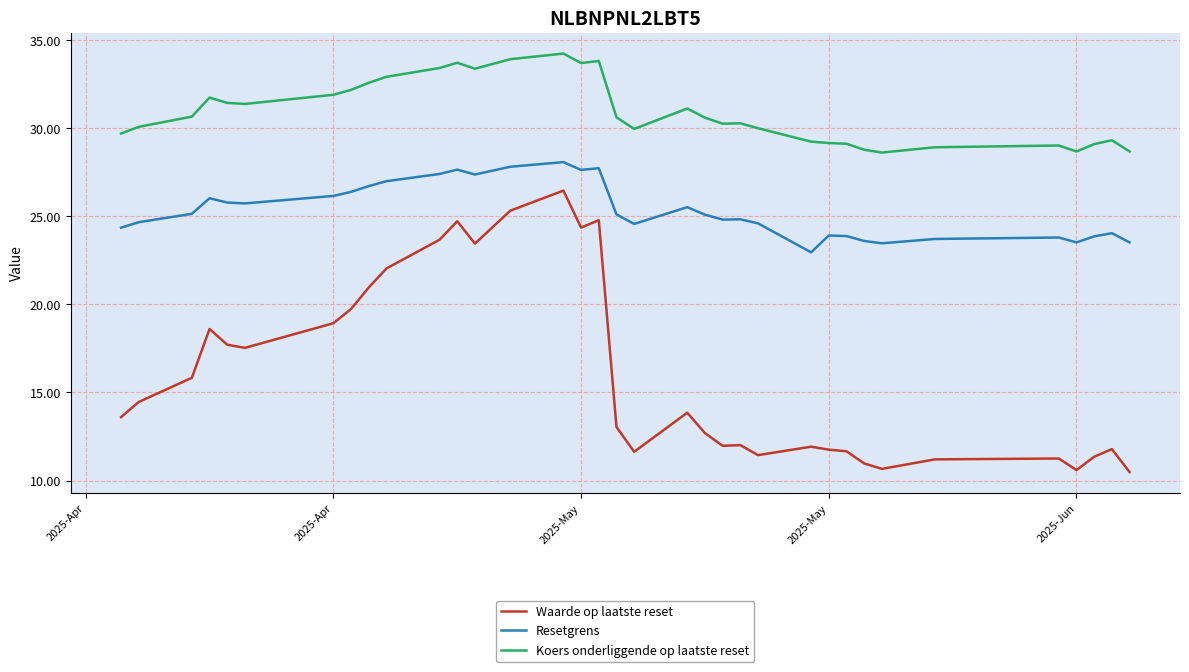

Does the chart display data point markers on the line(s)?

No